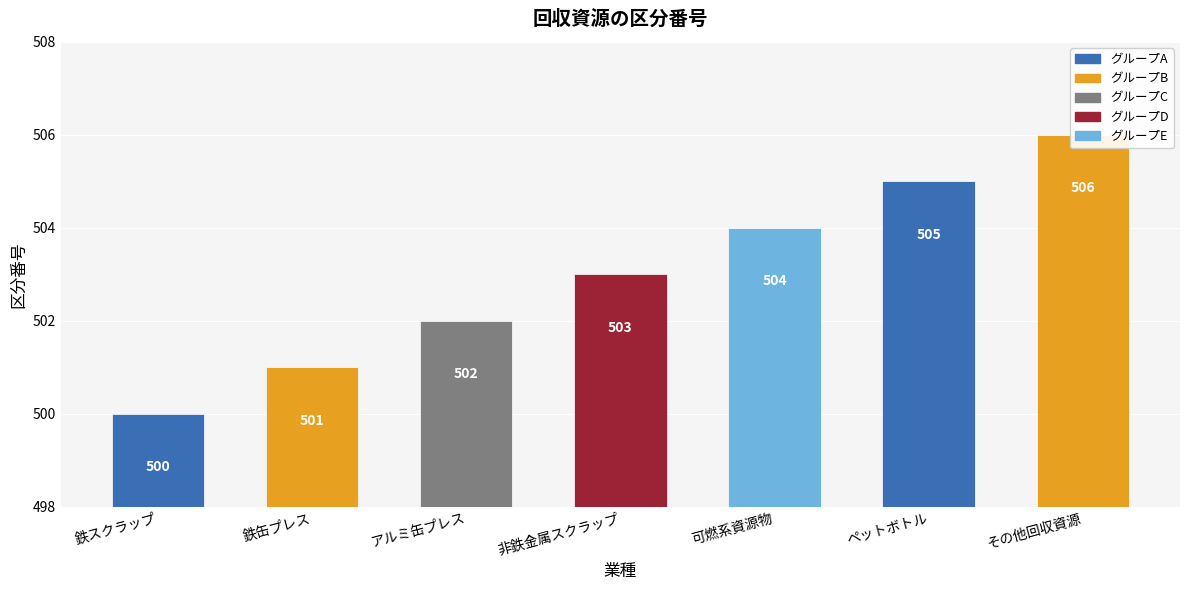

Reading left to right, what are all the values shown in this chart?

500	501	502	503	504	505	506